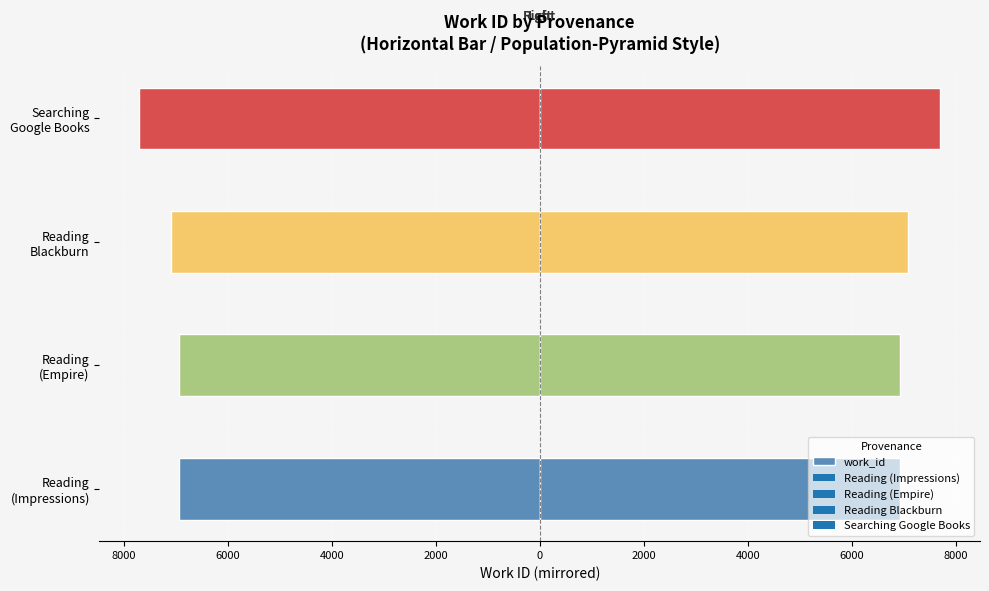

What is the value of the 3rd bar from the left?

-7089